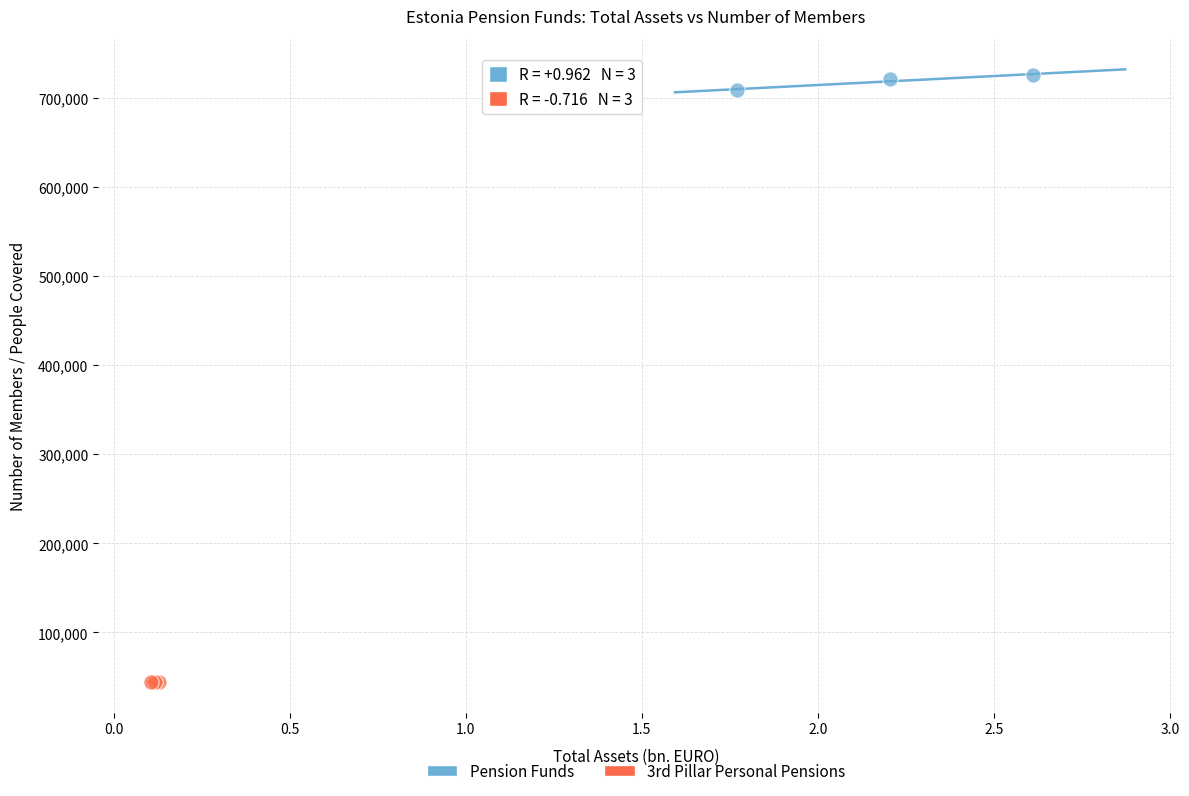

Which series has the widest spread of Y values?

Pension Funds